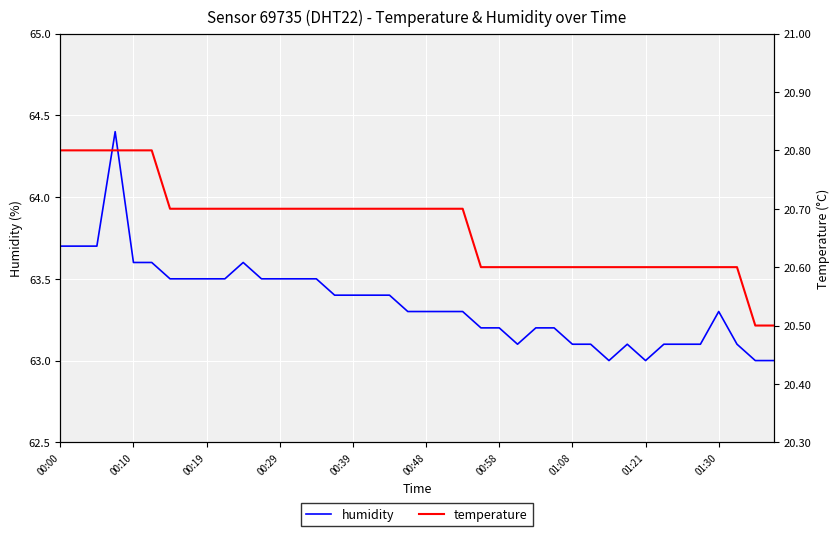

Is it true that humidity equals 63.5 at 00:29?

True